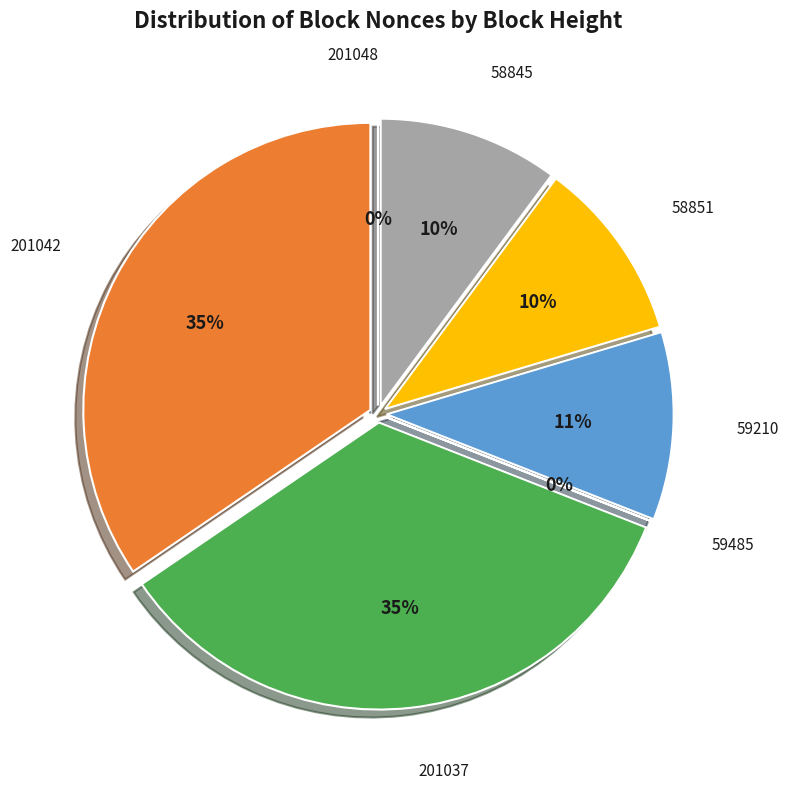

Between 59485 and 201037, which is larger?

201037